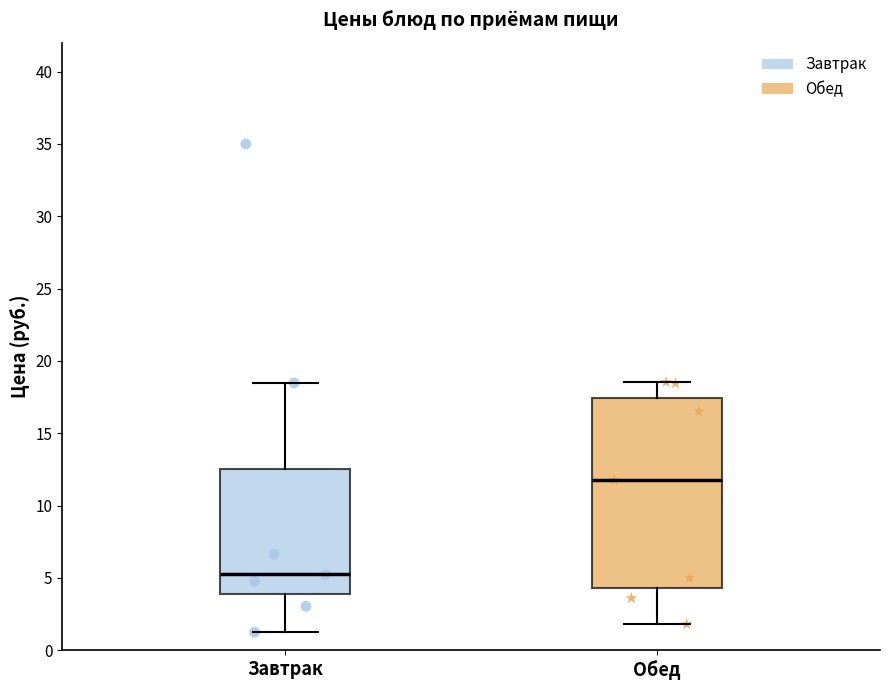

Reading left to right, transcribe this box plot: for each box, give where its median line is, the range the box spans, and where its two whiskers end, as read against the y-axis. The values are not printed on the chart, so give them approximately, as read against the axis.

Завтрак: median 5.0, box 4.0 to 12.5, whiskers 1.5 to 18.5
Обед: median 12.0, box 4.5 to 17.5, whiskers 2.0 to 18.5